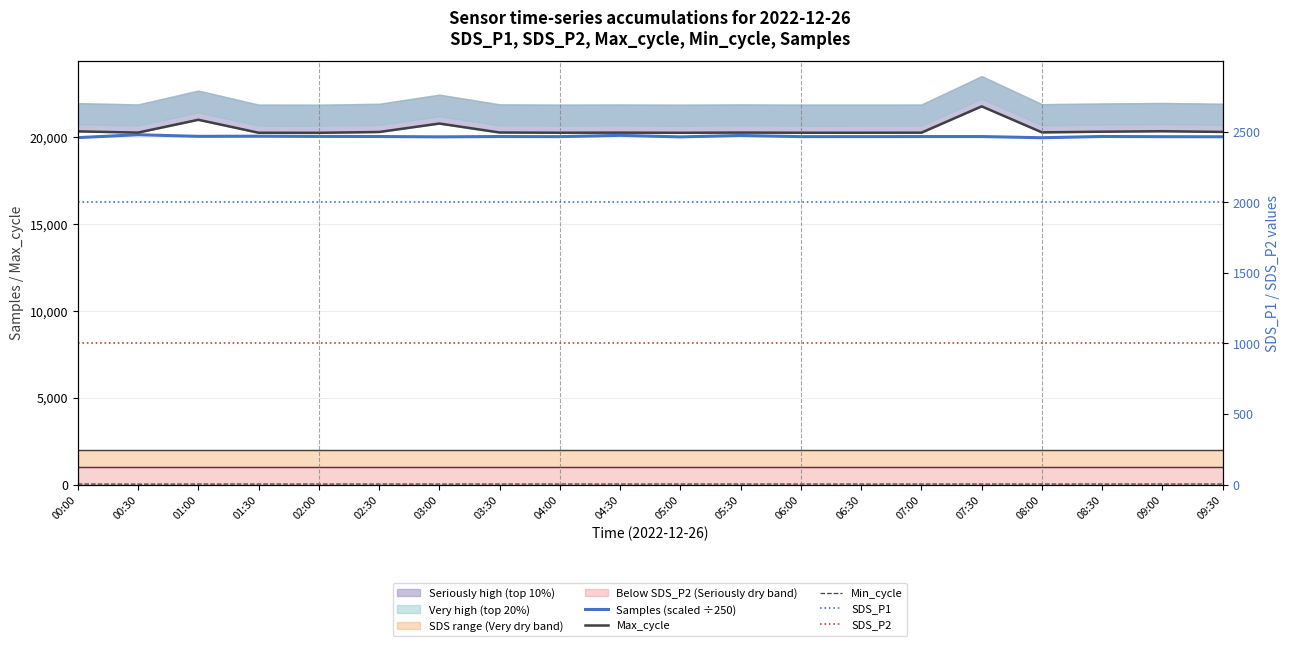

List the series in order of their peak value, lowest first.

Min_cycle, SDS_P2, SDS_P1, Samples (scaled ÷250), Max_cycle